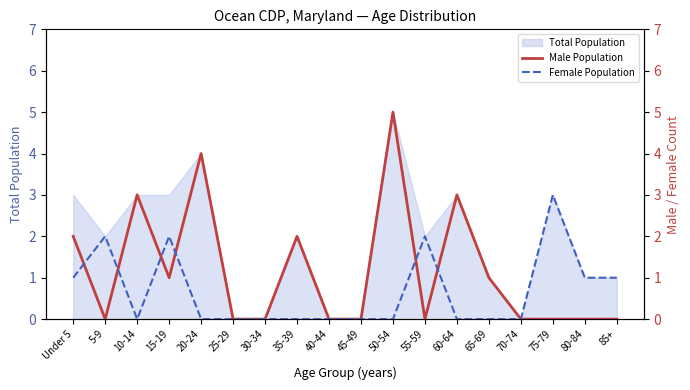

What position from the right is 50-54?

8